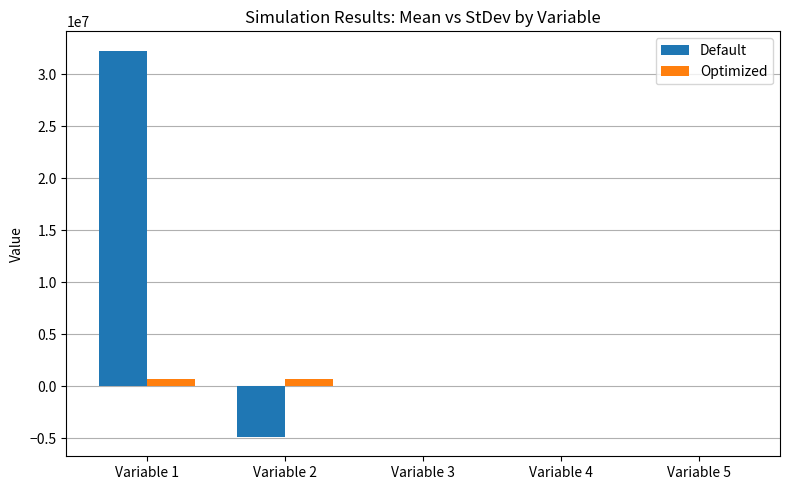

Which series changed the most between Variable 1 and Variable 4?

Default